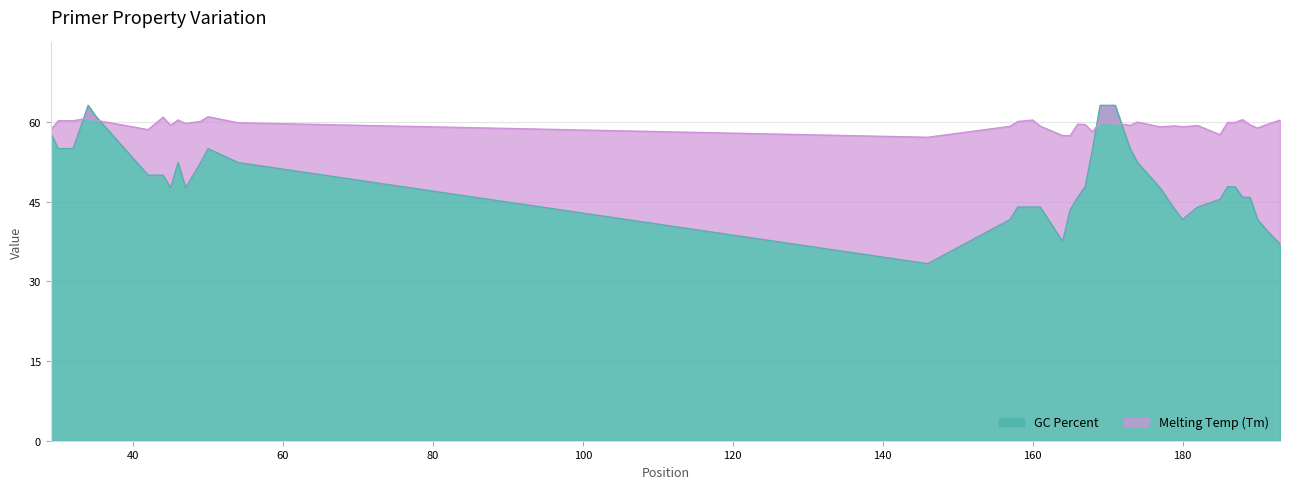

What value does the PRIMER_LEFT_0_GC_PERCENT series have at 146?

33.3